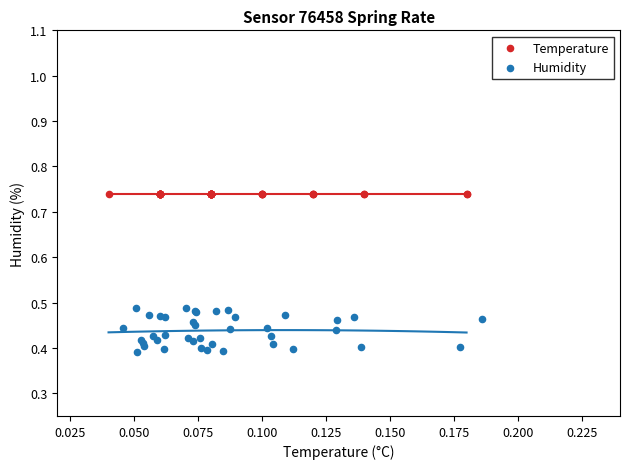

Which series contains the highest Y value?

Temperature